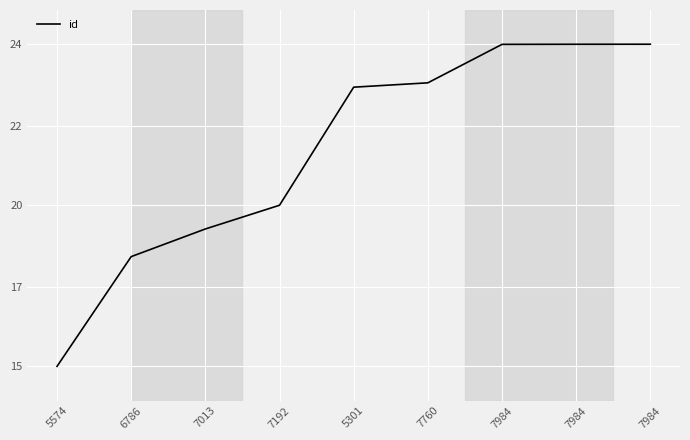

Does the chart have visible grid lines?

Yes